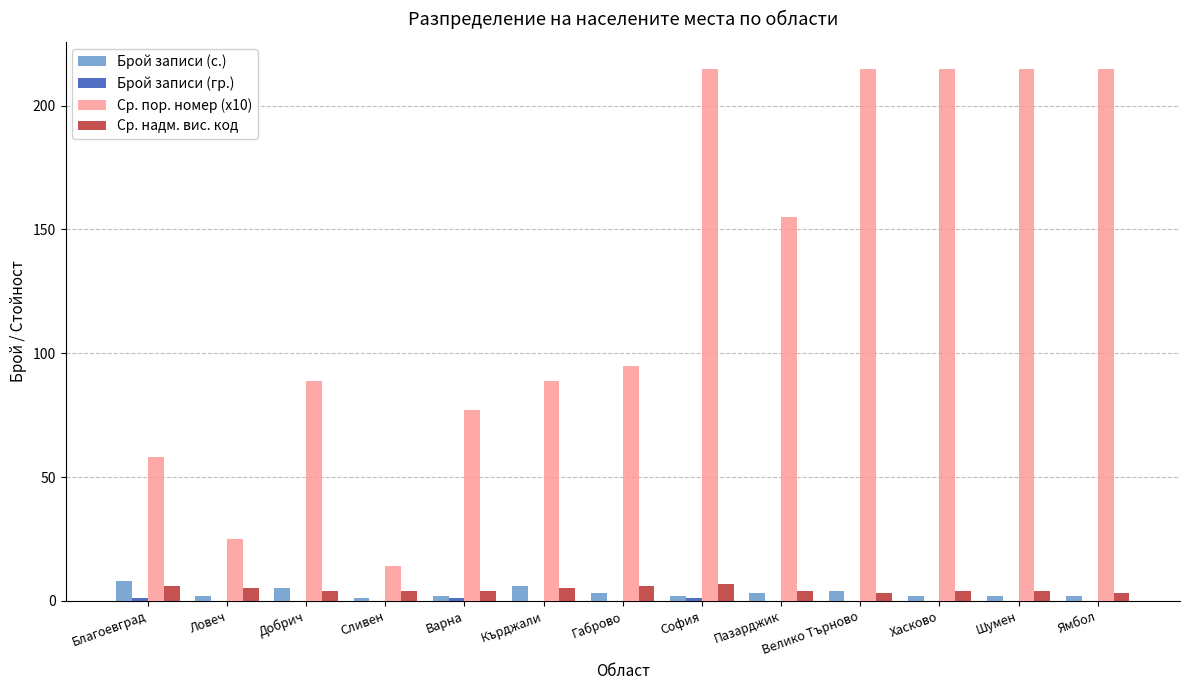

The Ср. пор. номер (x10) series shows 155 at Пазарджик. True or false?

True